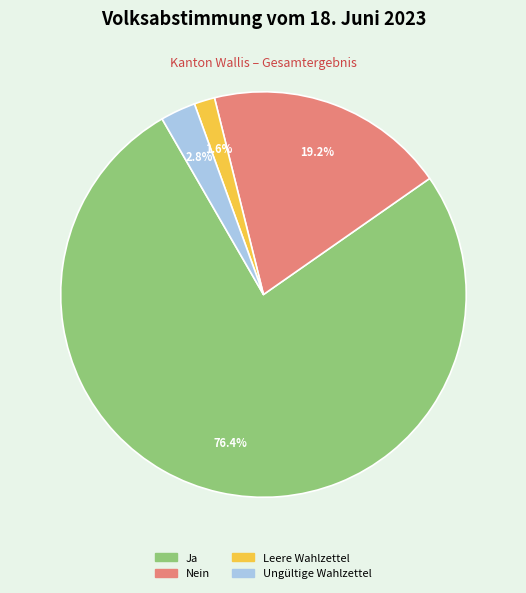

True or false: Nein accounts for 19% of the total.

True